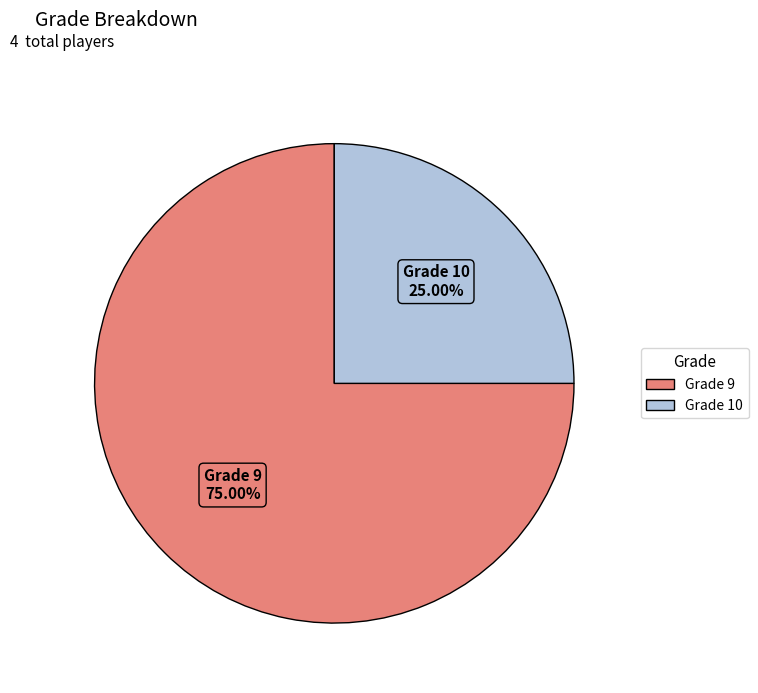

How many segments does this pie chart have?

2